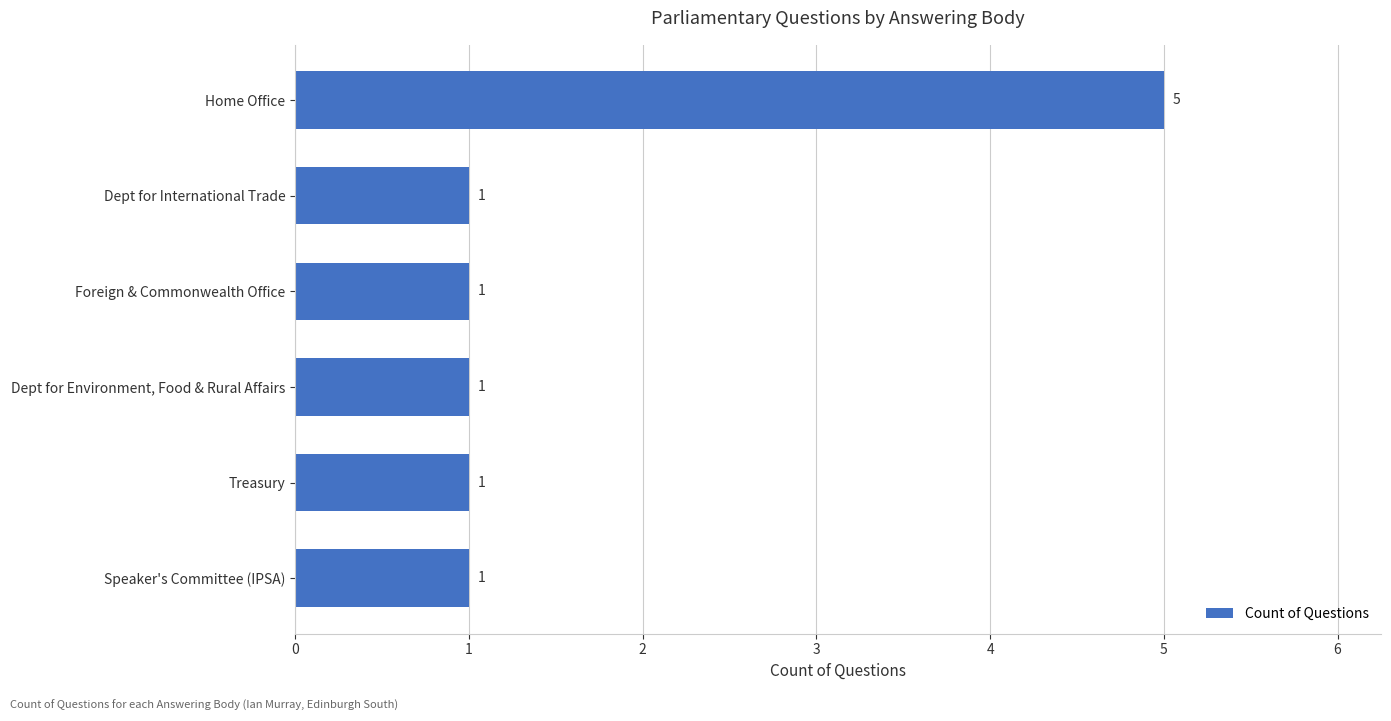

Count the values in the range 1 to 2.

5